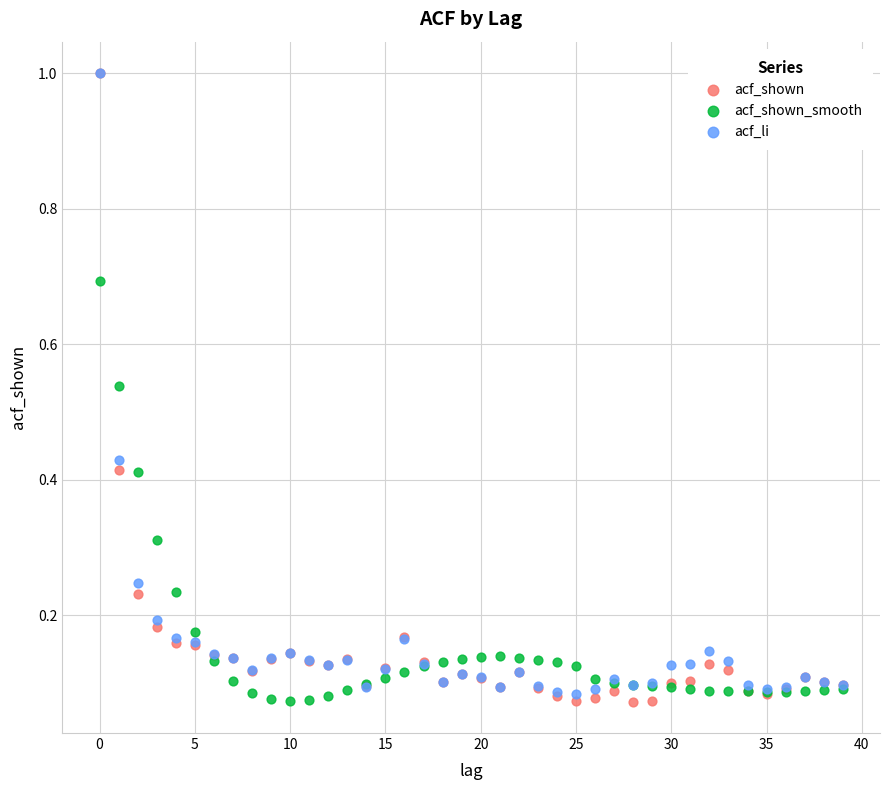

What are all the series names shown in the legend?

acf_shown, acf_shown_smooth, acf_li